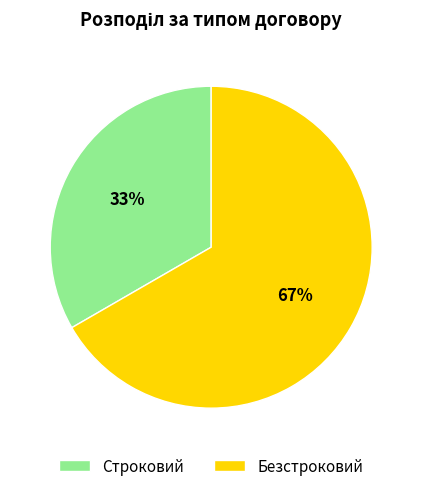

Is the sum of Строковий and Безстроковий greater than half?

Yes